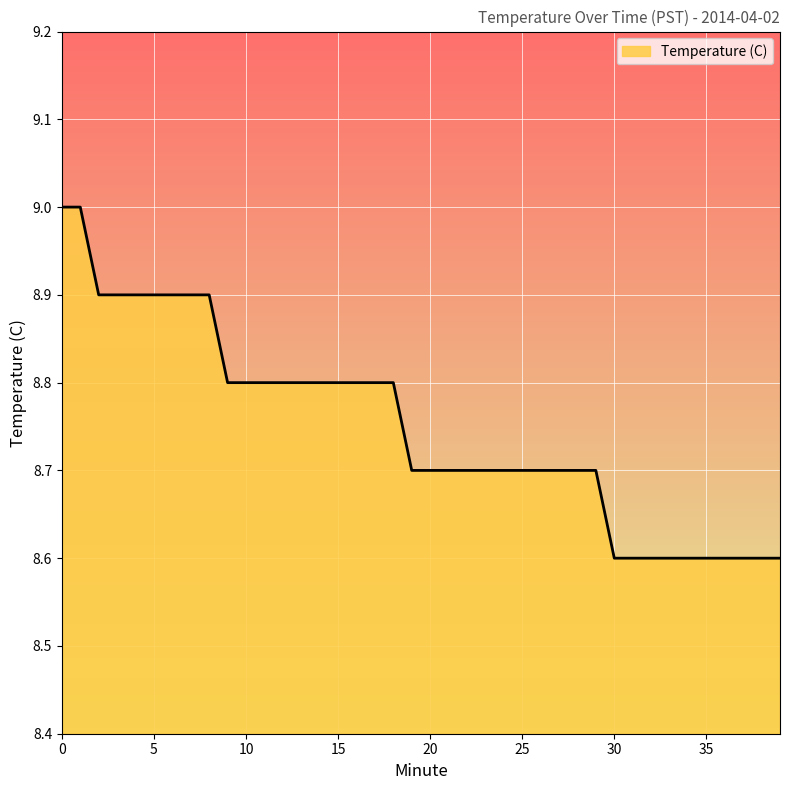

What is the minimum value shown in the chart?

8.6